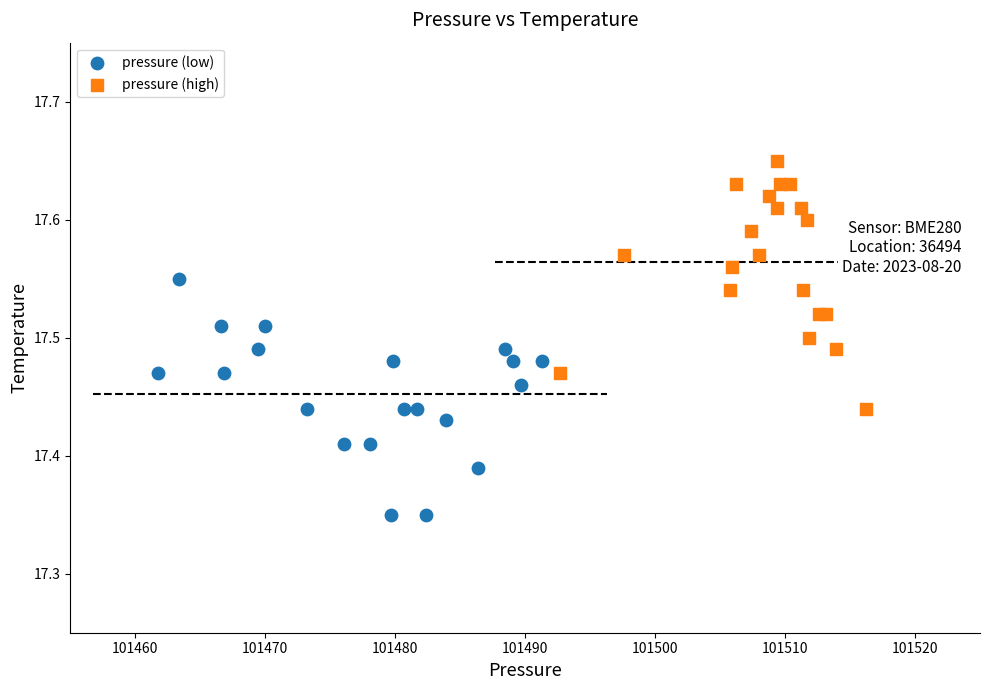

Which series reaches the minimum Y coordinate?

pressure (low)